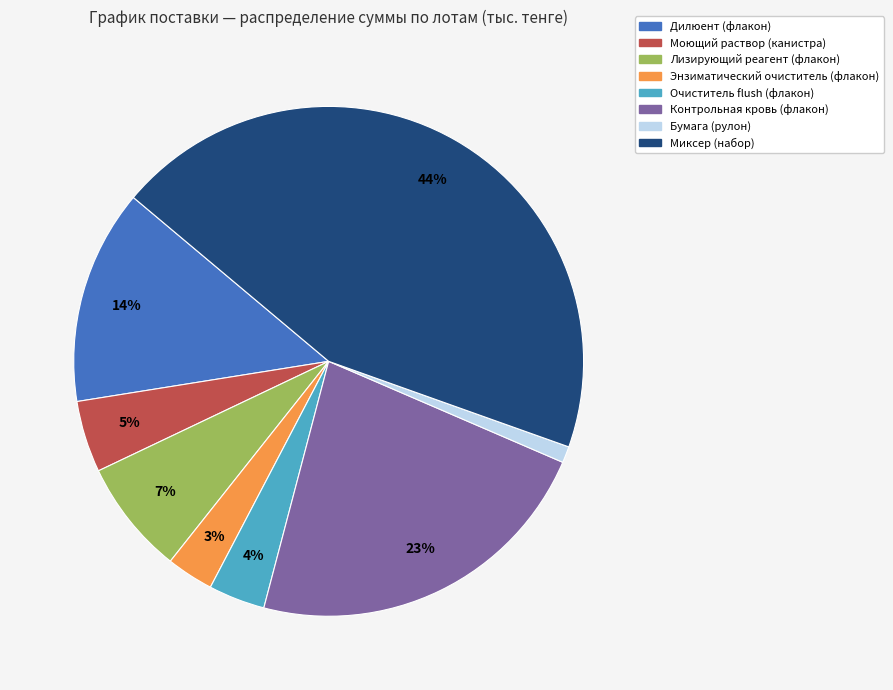

Is the sum of Энзиматический очиститель (флакон) and Лизирующий реагент (флакон) greater than half?

No